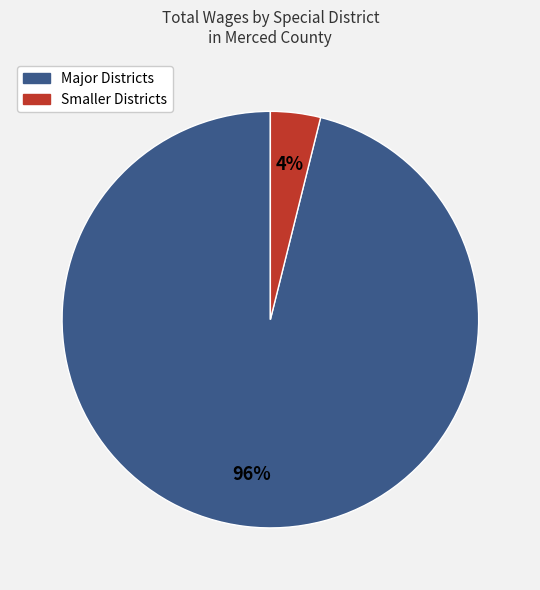

To the nearest percent, what is the average slice percentage?

50%